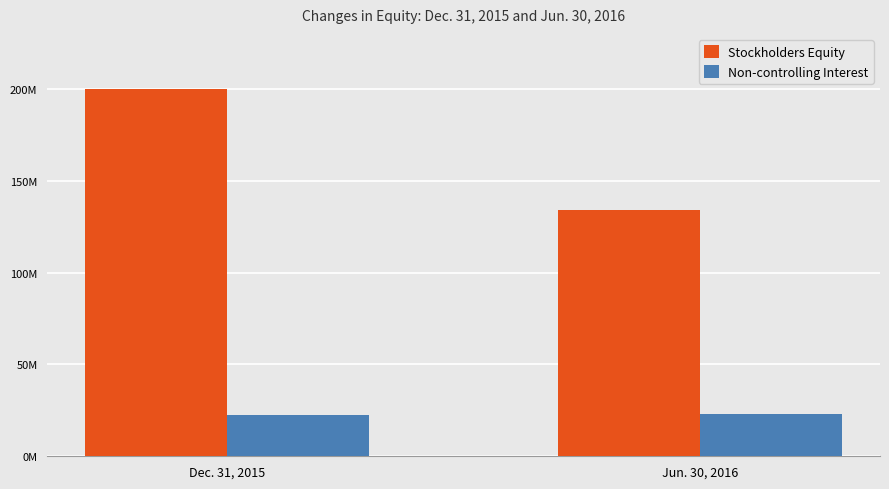

Does the chart contain any negative values?

No